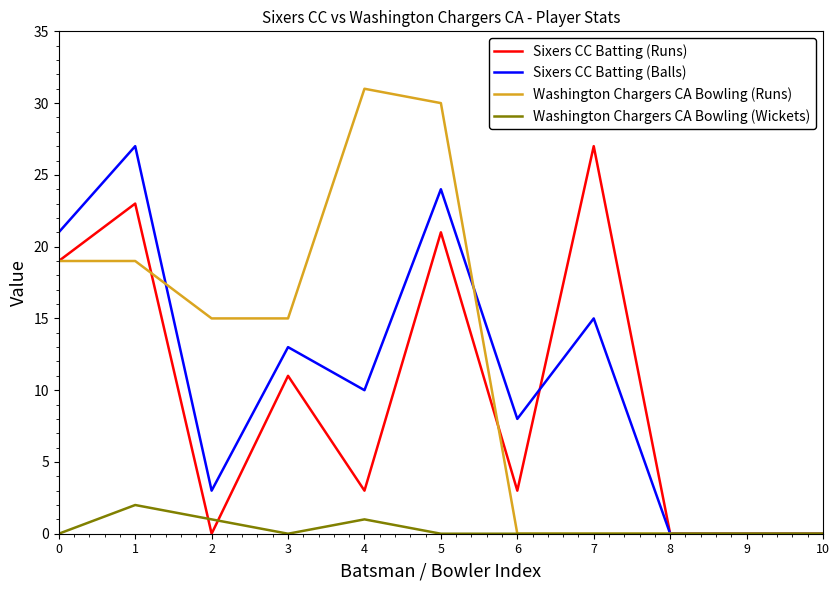

Which series has the largest range (max minus min)?

Washington Chargers CA Bowling (Runs)